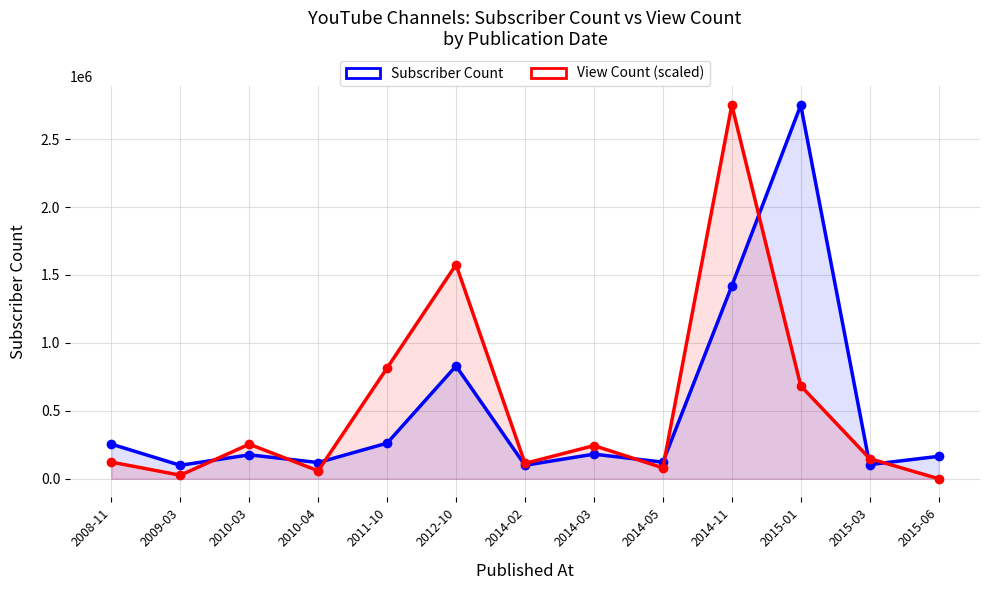

List the series in order of their peak value, highest first.

Subscriber Count, View Count (scaled)